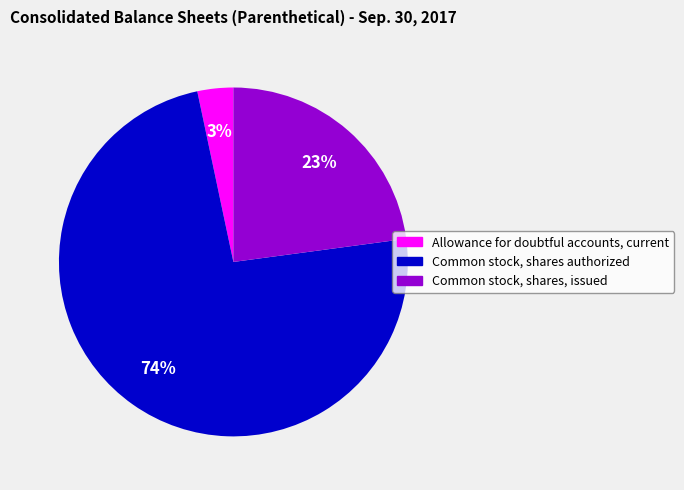

Which slice is the smallest?

Allowance for doubtful accounts, current